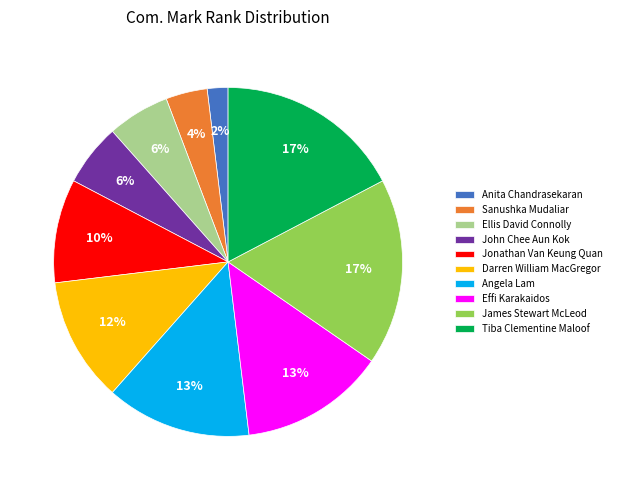

Count the number of slices in the pie.

10